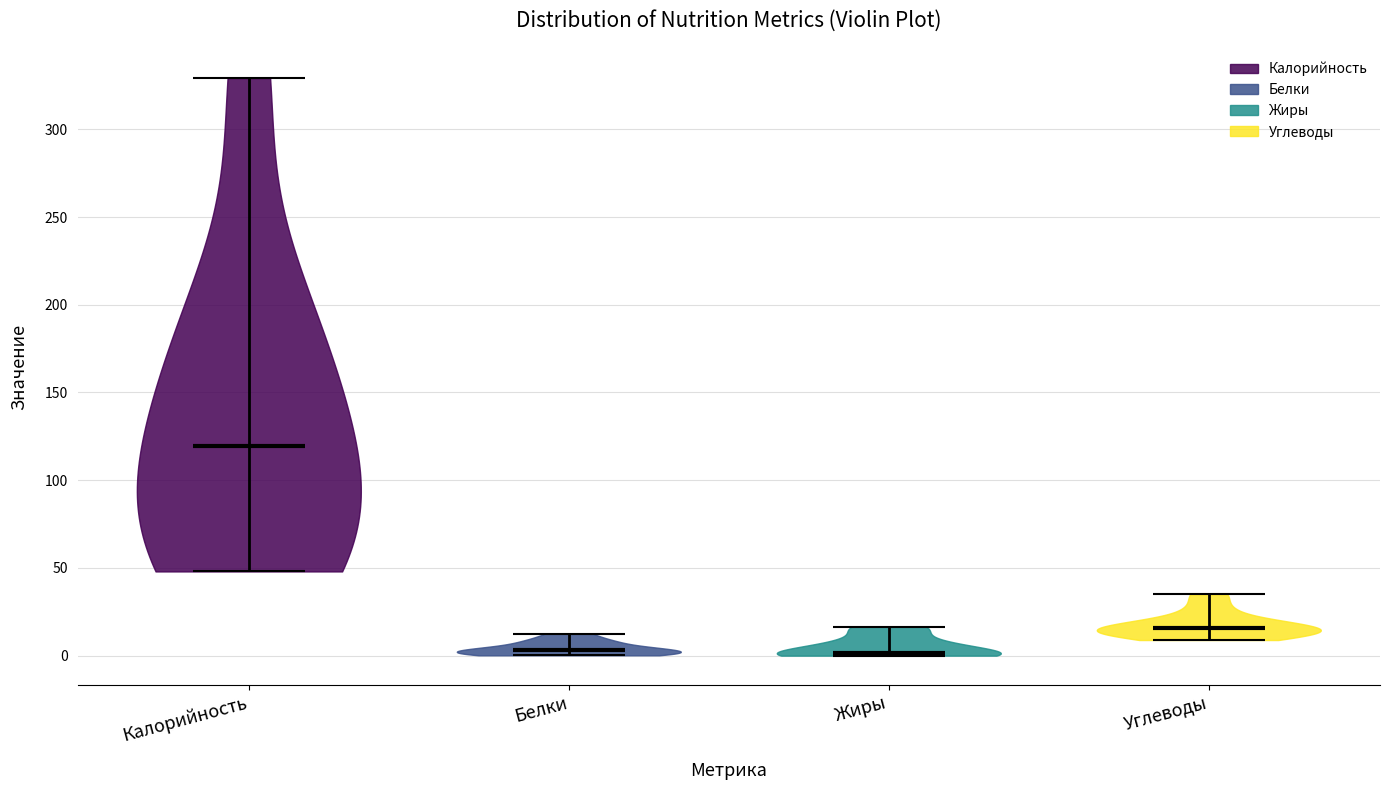

Reading left to right, read every violin against the y-axis: where its median line is, and the lowest and highest points it reaches. The values are not printed on the chart, so give them approximately, as read against the axis.

Калорийность: median line 120, lowest point 50, highest point 330
Белки: median line 5, lowest point 0, highest point 10
Жиры: median line 0, lowest point 0, highest point 15
Углеводы: median line 15, lowest point 10, highest point 35